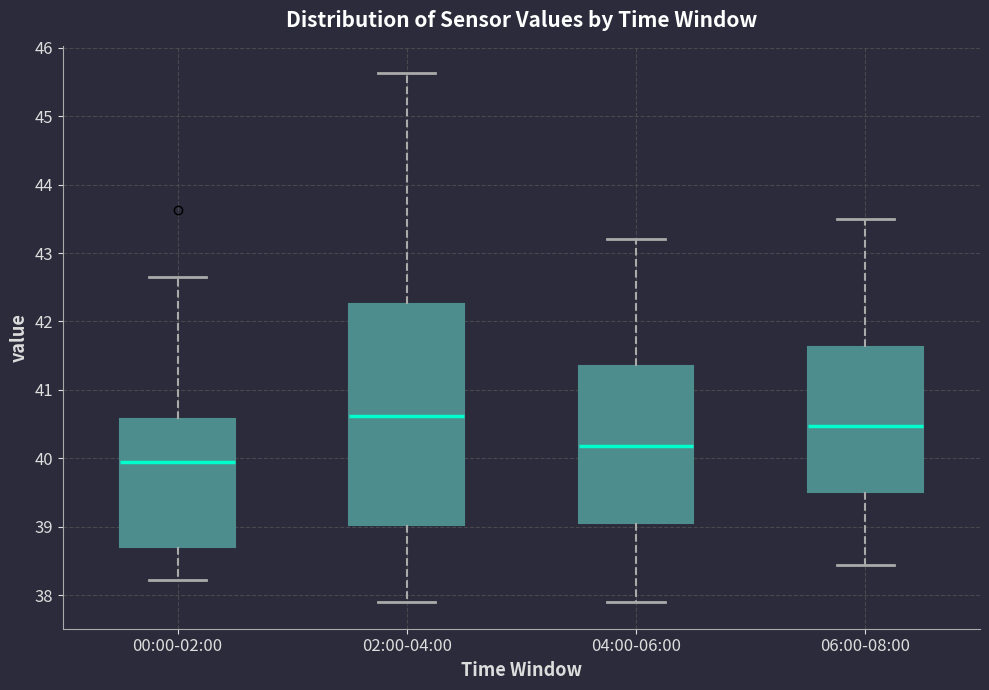

Where does the upper whisker of the box for 00:00-02:00 end on the y-axis? The values are not printed on the chart, so give them approximately, as read against the axis.

42.7